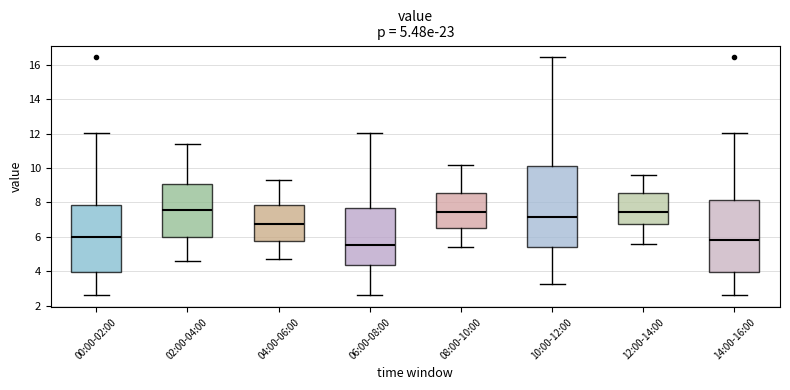

Which box's median line is the lowest?

06:00-08:00